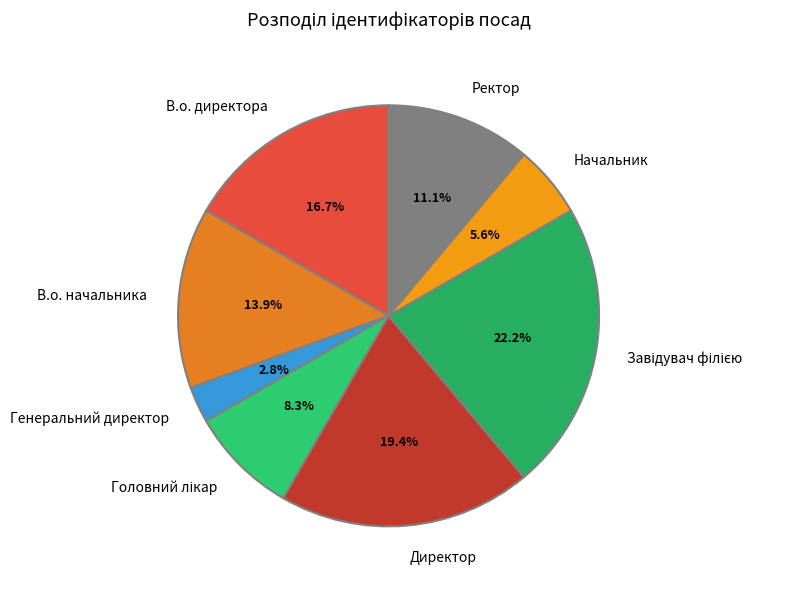

How many segments does this pie chart have?

8